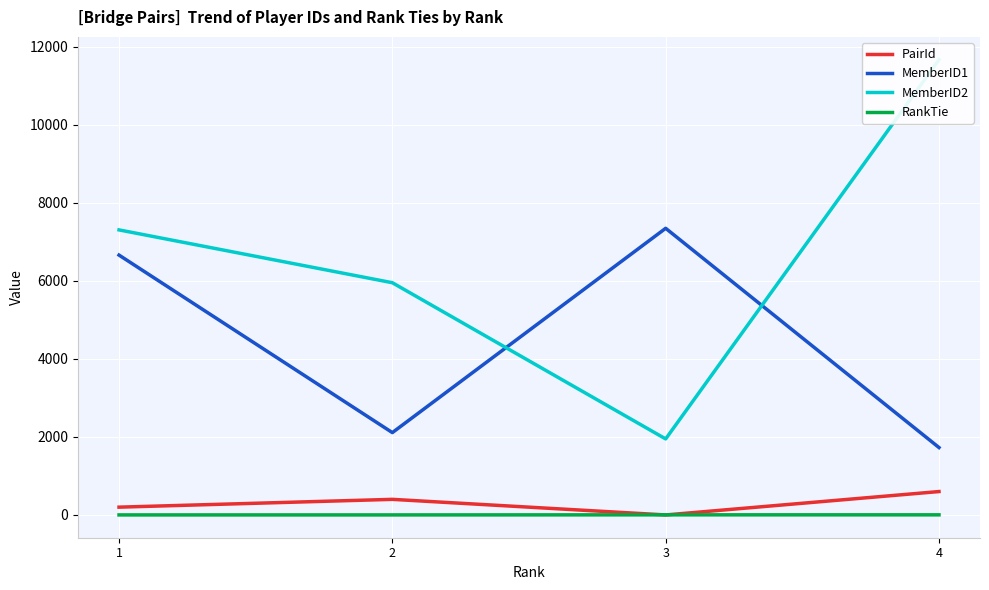

Rank the series by their maximum value, from lowest to highest.

RankTie, PairId, MemberID1, MemberID2